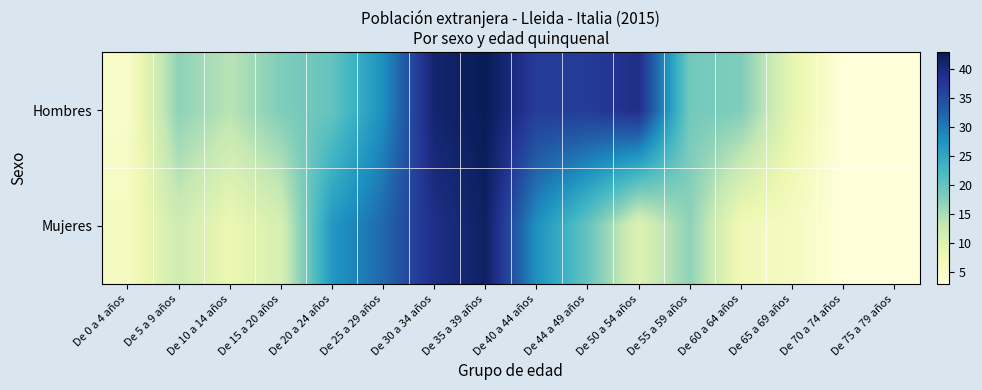

Rank the series at De 30 a 34 años from highest to lowest value.

Hombres, Mujeres